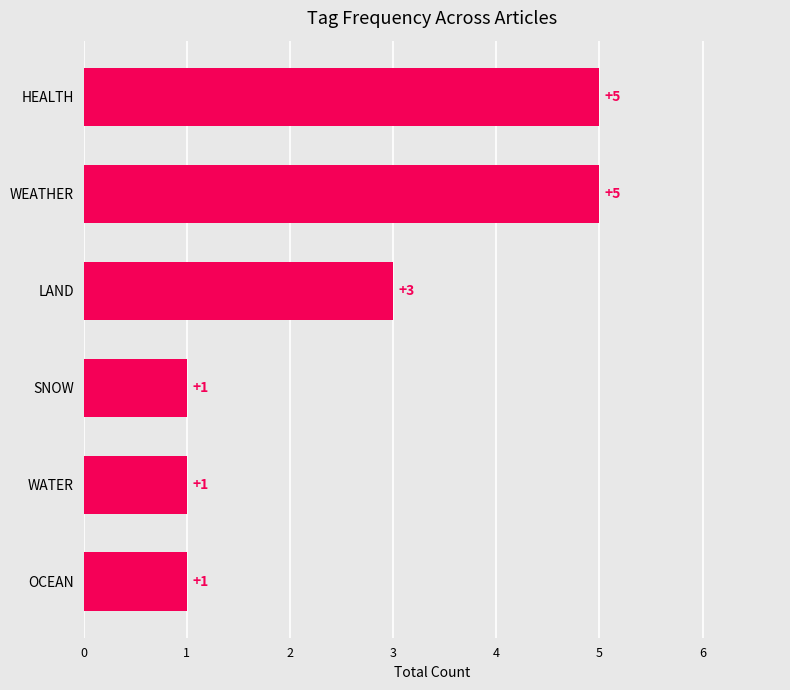

Reading bottom to top, transcribe all the data shown in this chart.

OCEAN=1	WATER=1	SNOW=1	LAND=3	WEATHER=5	HEALTH=5